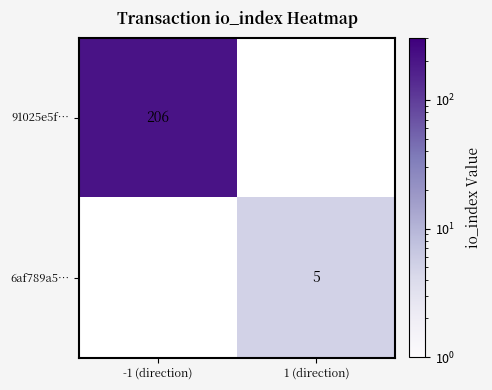

Is it true that 91025e5f… equals 124 at -1 (direction)?

False